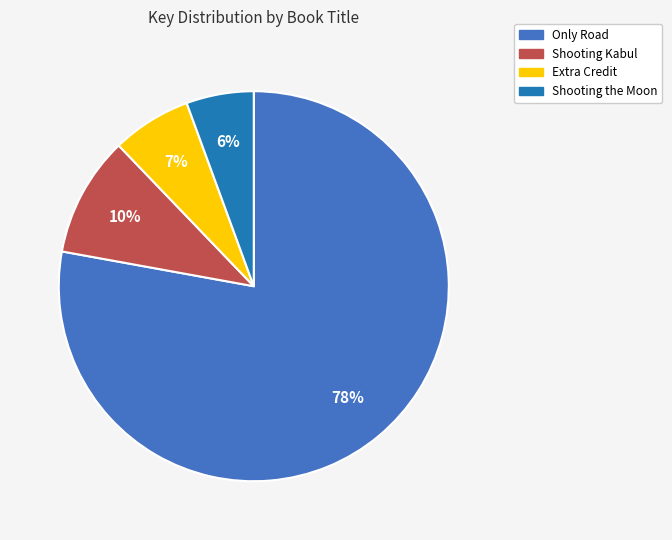

To the nearest percent, what is the average slice percentage?

25%